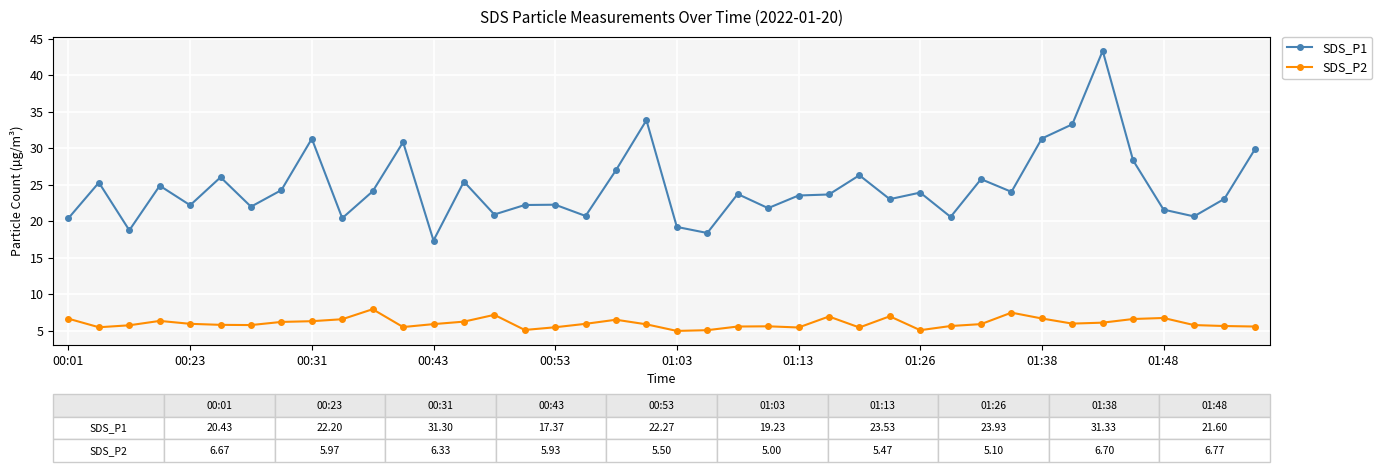

What is the average value of the SDS_P2 series?

6.1